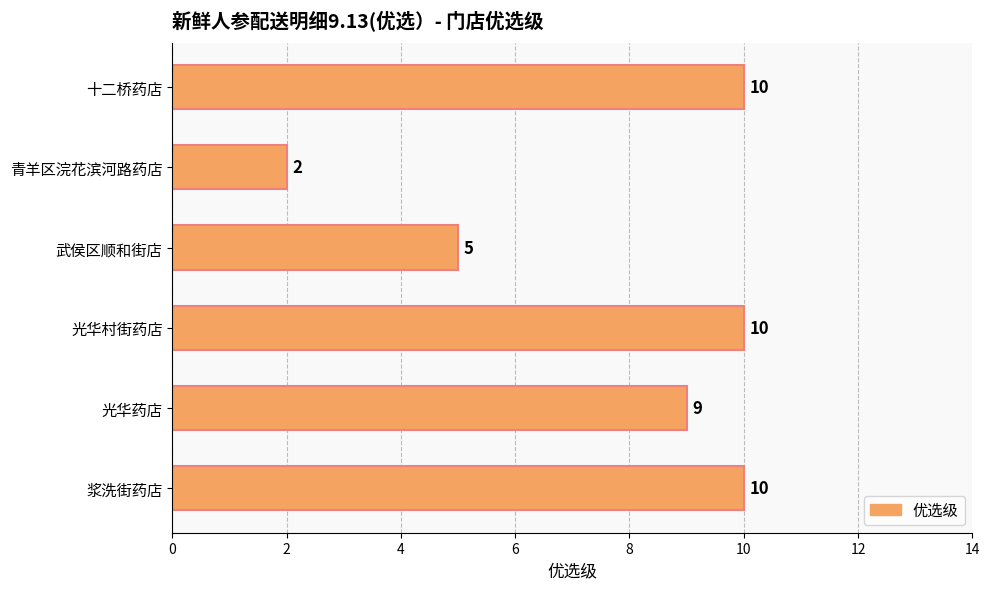

What is the greatest value displayed?

10